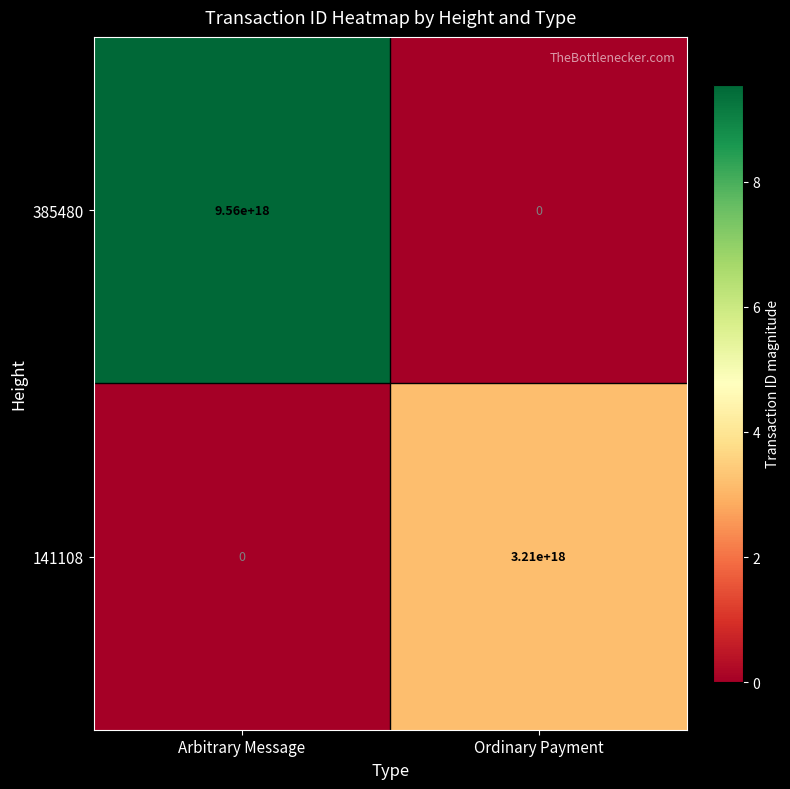

Count the number of categories in the chart.

2